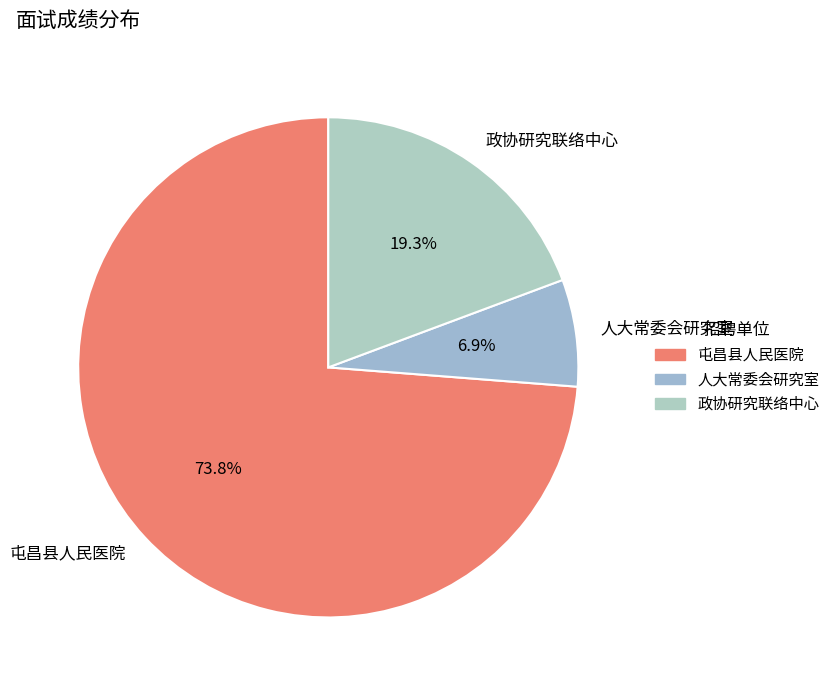

Do 屯昌县人民医院 and 人大常委会研究室 together represent more than half of the pie?

Yes